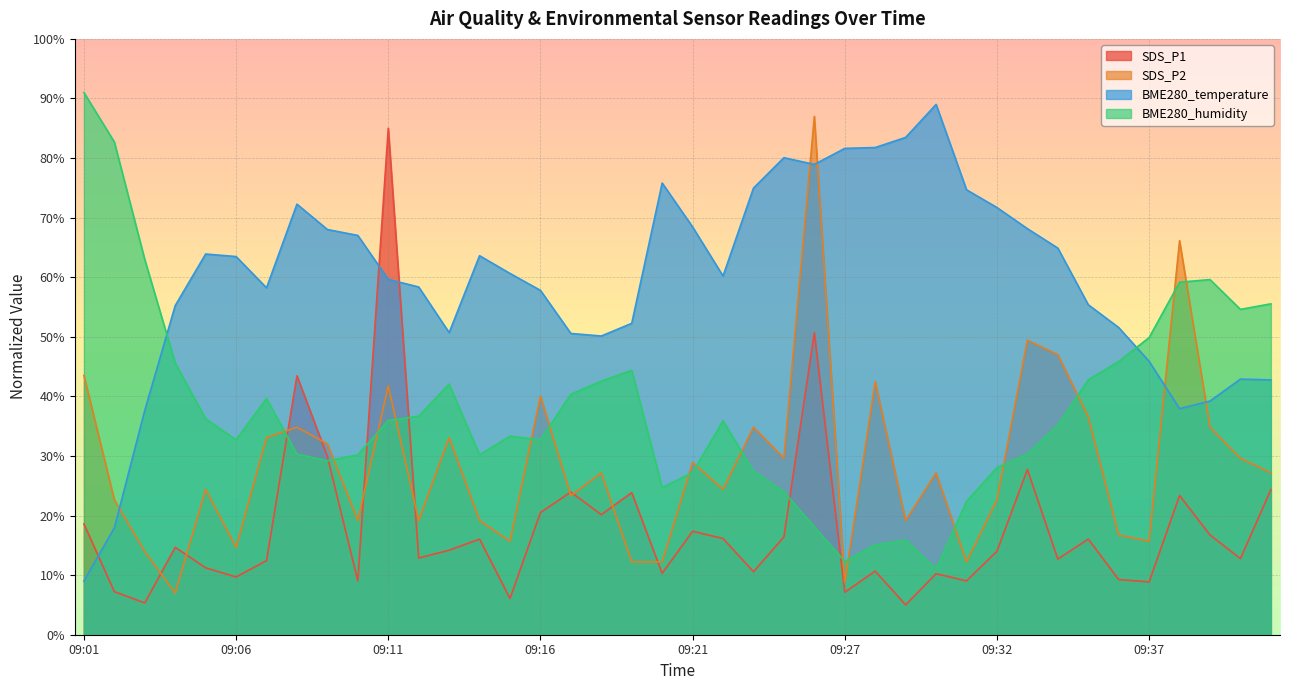

Does the chart display data point markers on the line(s)?

No